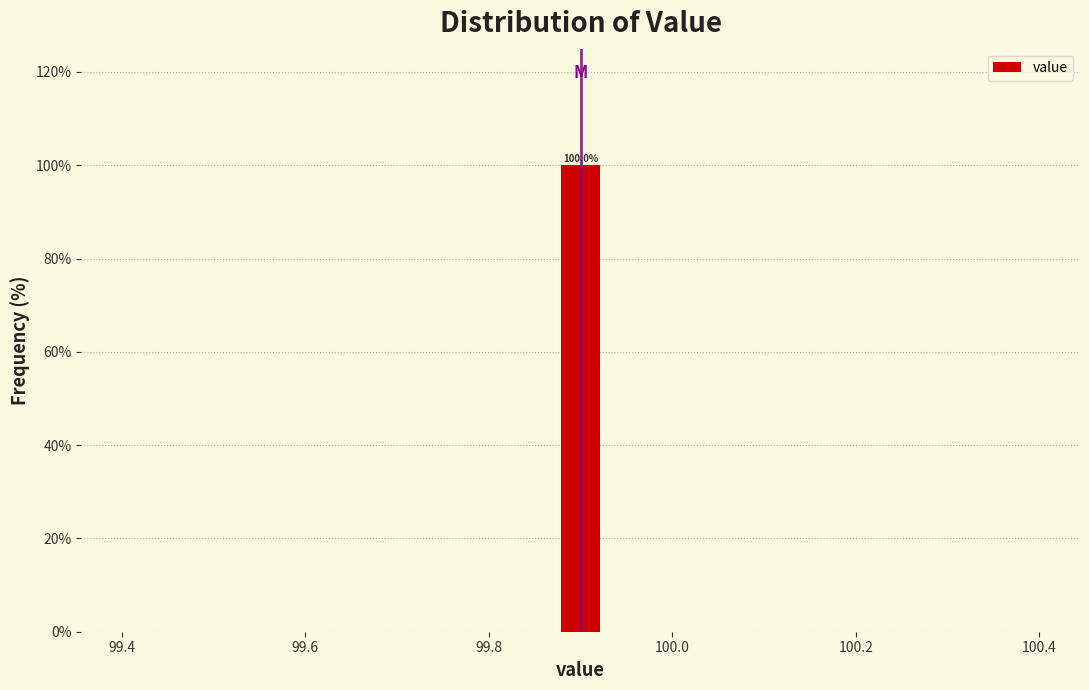

Around what value on the x-axis is the tallest bar? Give the approximate position of its centre, as read against the axis.

99.90